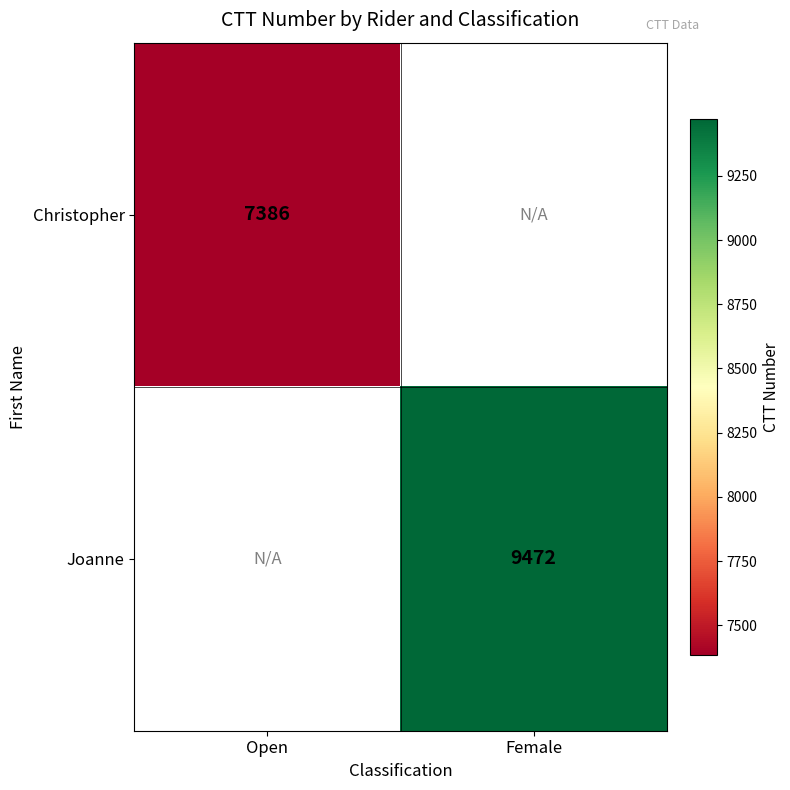

The Joanne series shows 9472 at Female. True or false?

True